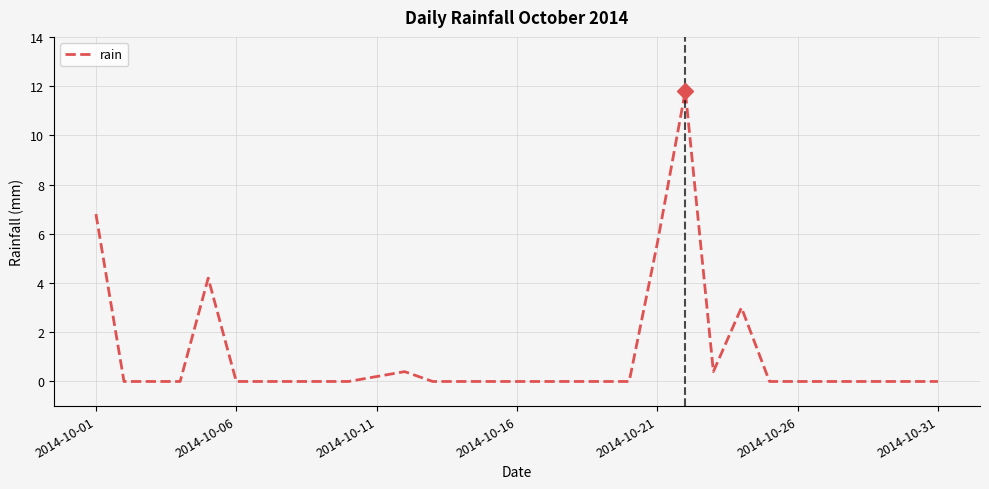

What is the greatest value displayed?

11.8